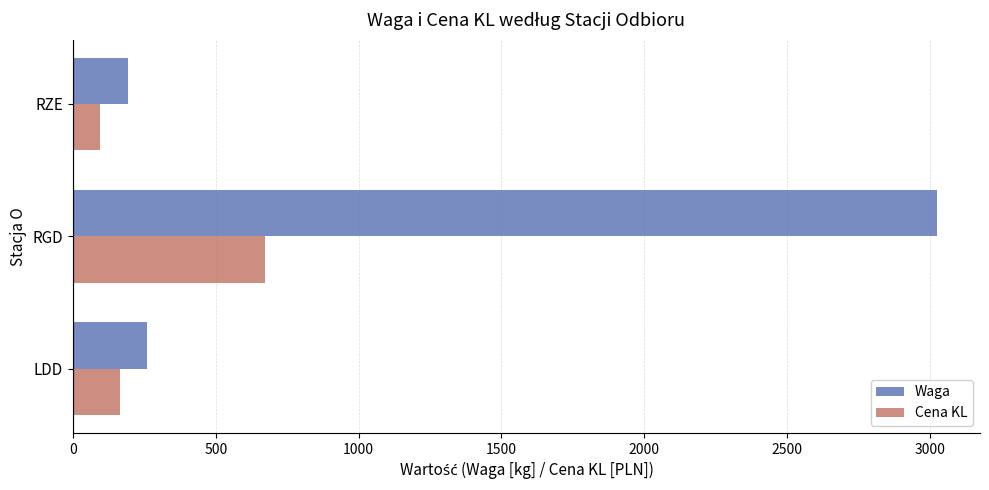

Which series has the largest total across all categories?

Waga